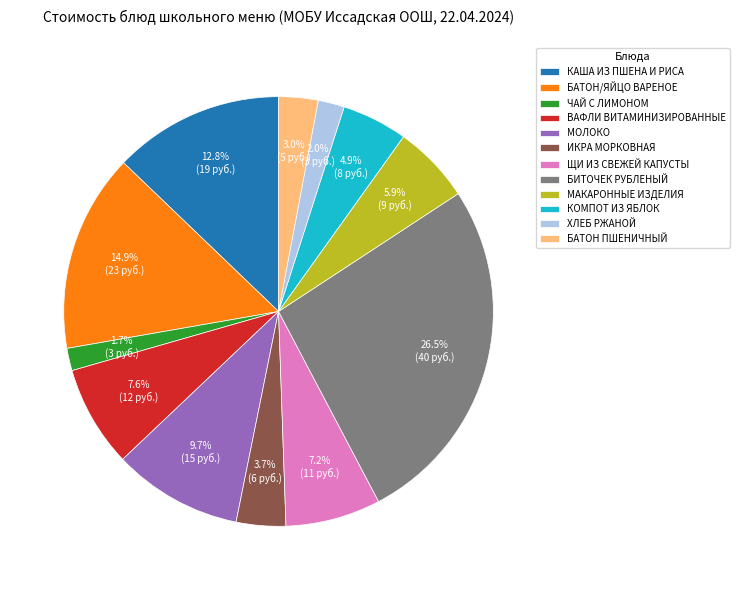

Does any single category account for the majority?

No